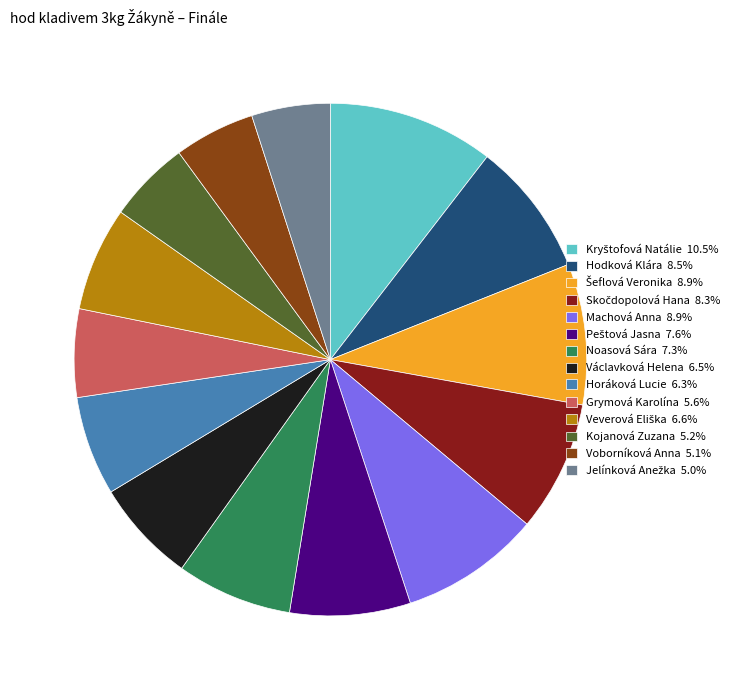

Approximately how many times larger is the value at Václavková Helena compared to Kojanová Zuzana?

1.3